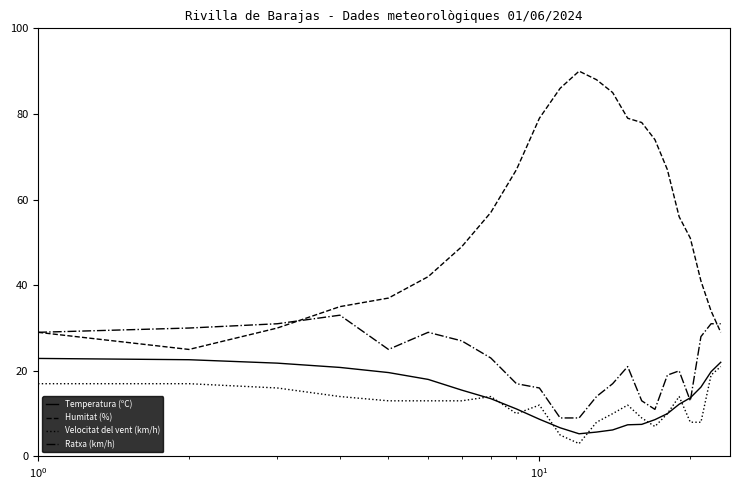

True or false: Humitat (%) and Velocitat del vent (km/h) cross at least once.

False